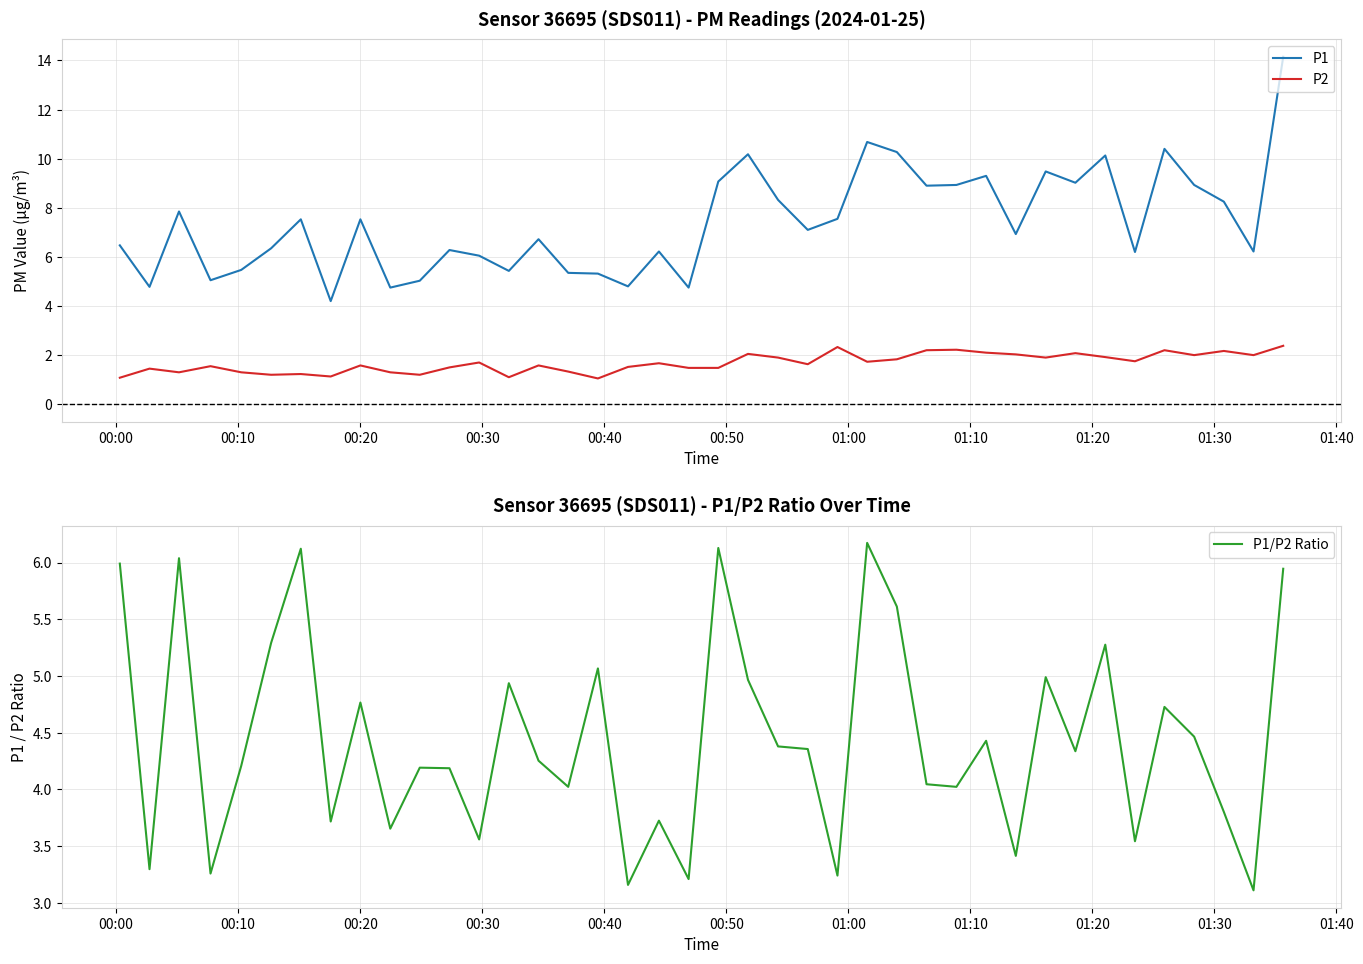

True or false: P2 and P1 cross at least once.

False